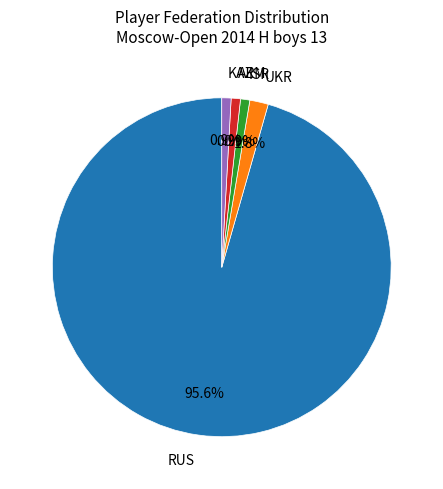

Which category has the biggest portion of the pie?

RUS